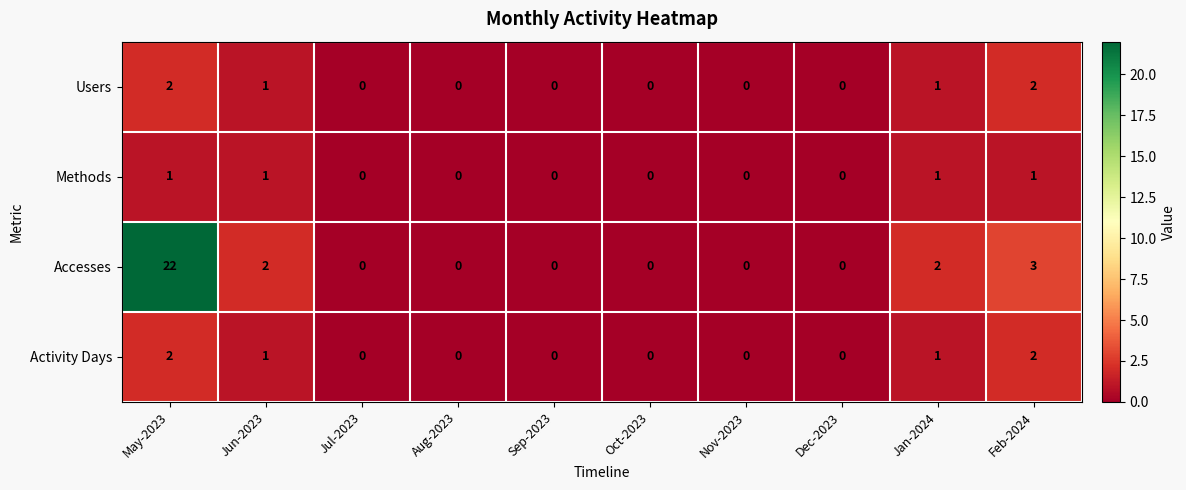

What is the total value across all series at May-2023?

27